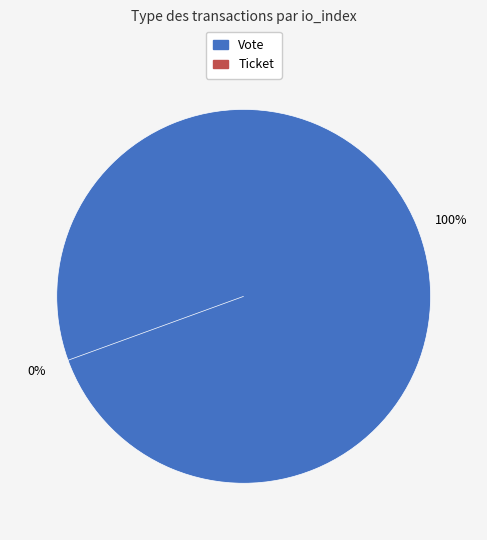

Which category has the biggest portion of the pie?

Vote